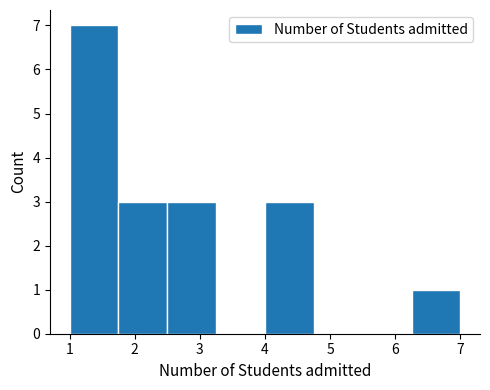

Reading left to right, transcribe this chart: for each bar, give the range it covers on the x-axis and its height. Neither the bar edges nor the heights are printed on the chart, so give them approximately, as read against the axes.

1.00 to 1.75: 7
1.75 to 2.50: 3
2.50 to 3.25: 3
3.25 to 4.00: 0
4.00 to 4.75: 3
4.75 to 5.50: 0
5.50 to 6.25: 0
6.25 to 7.00: 1